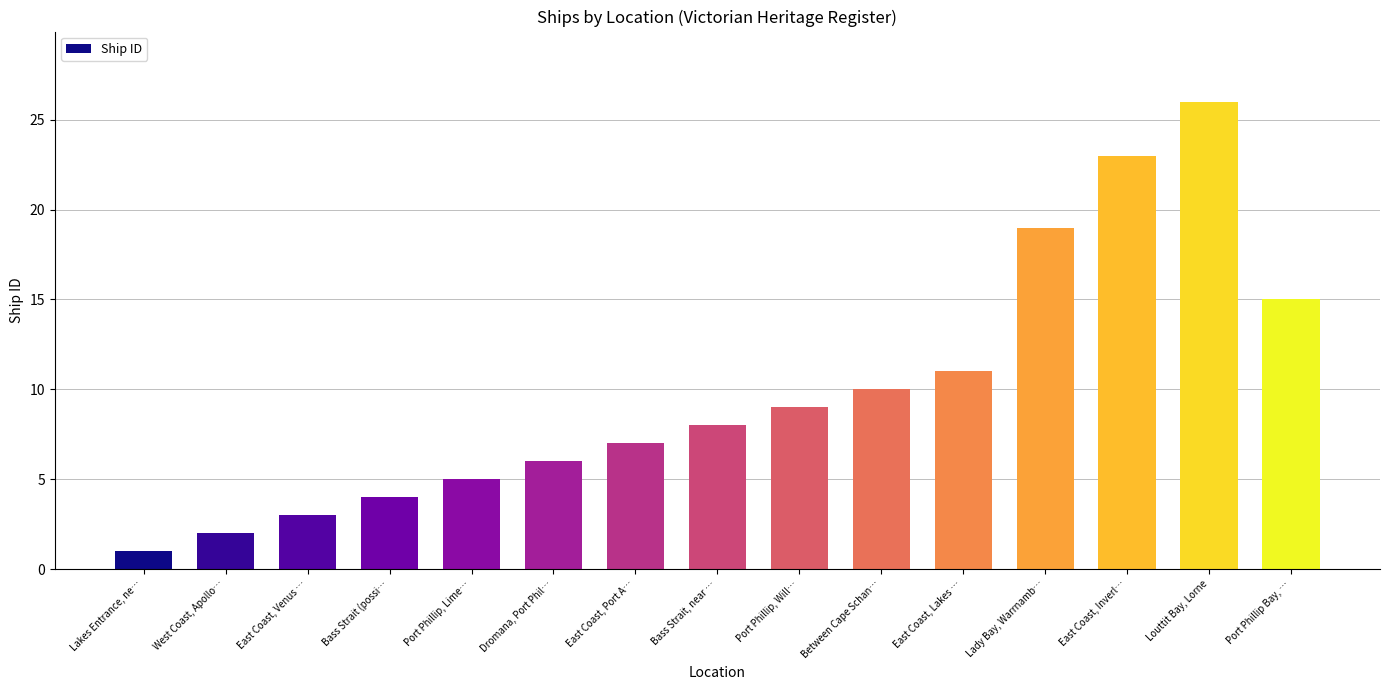

What is the sum of the values at East Coast, Inverl… and East Coast, Port A…?

30